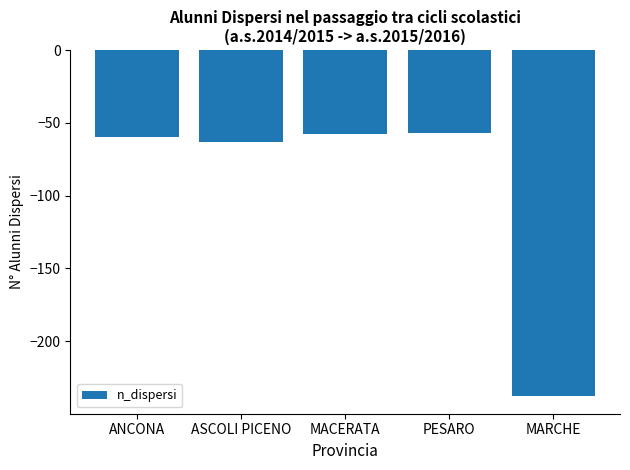

Reading left to right, transcribe all the data shown in this chart.

-60	-63	-58	-57	-238